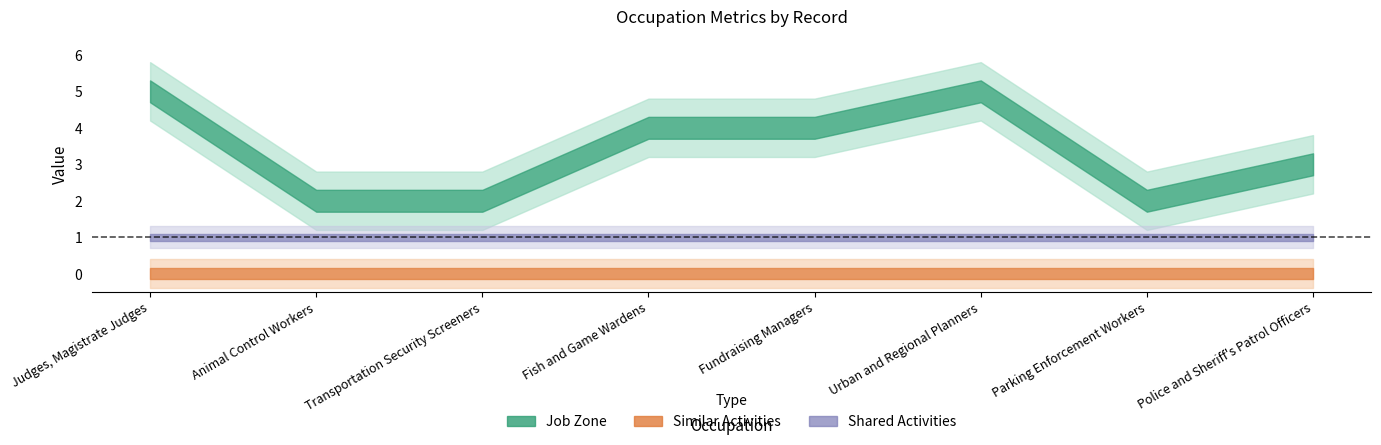

Rank the series by their average value, from highest to lowest.

Job Zone, Shared Activities, Similar Activities